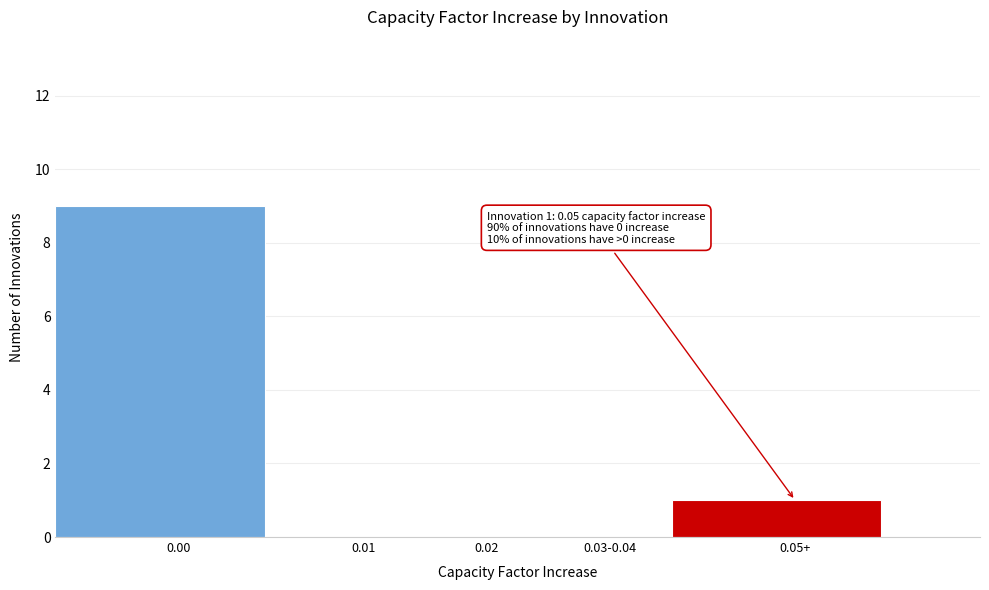

Reading left to right, what are all the values shown in this chart?

0.00=9	0.01=0	0.02=0	0.03-0.04=0	0.05+=1